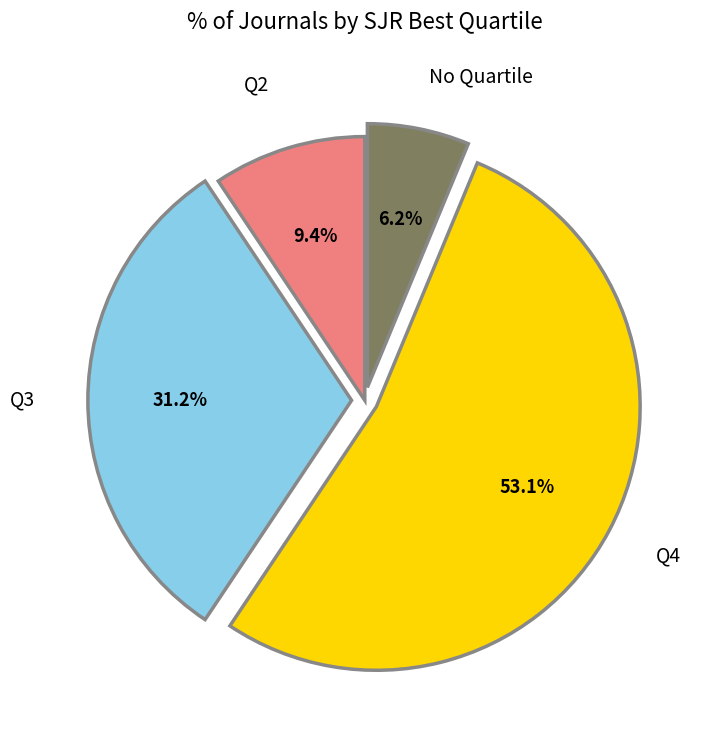

To the nearest percent, what is the average slice percentage?

25%